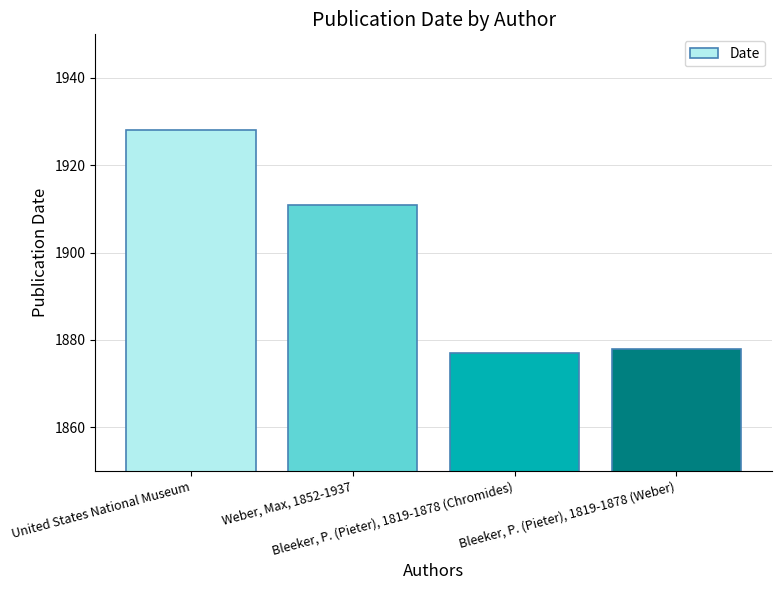

How many bars are there in total?

4